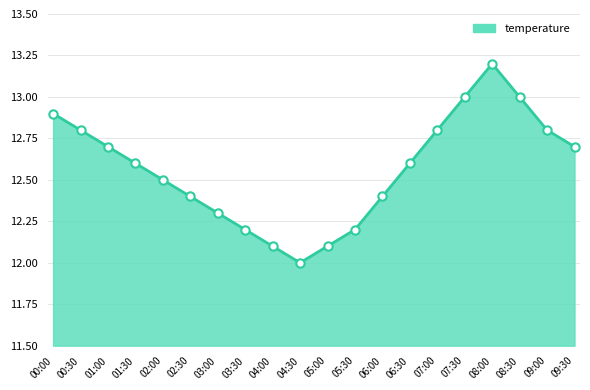

What is the label of the 19th point from the left?

09:00